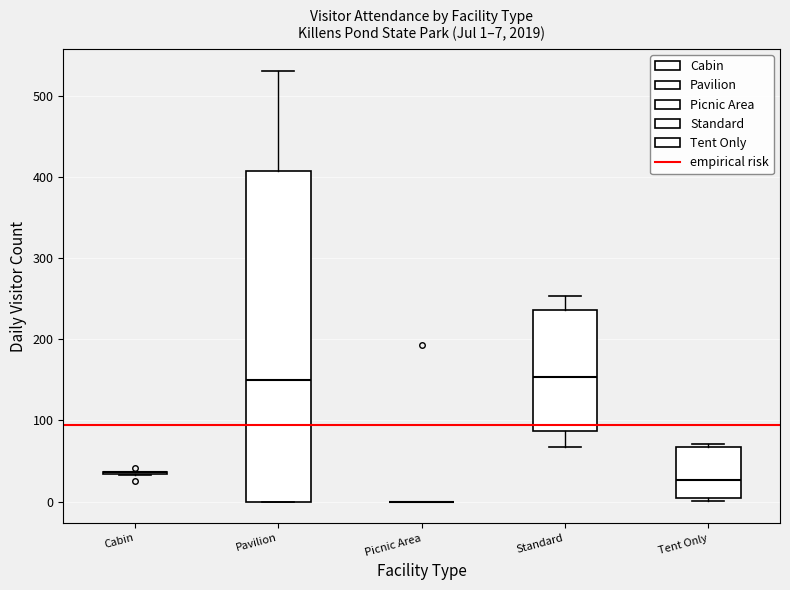

Which box is the tallest, from its lower edge to its upper edge?

Pavilion